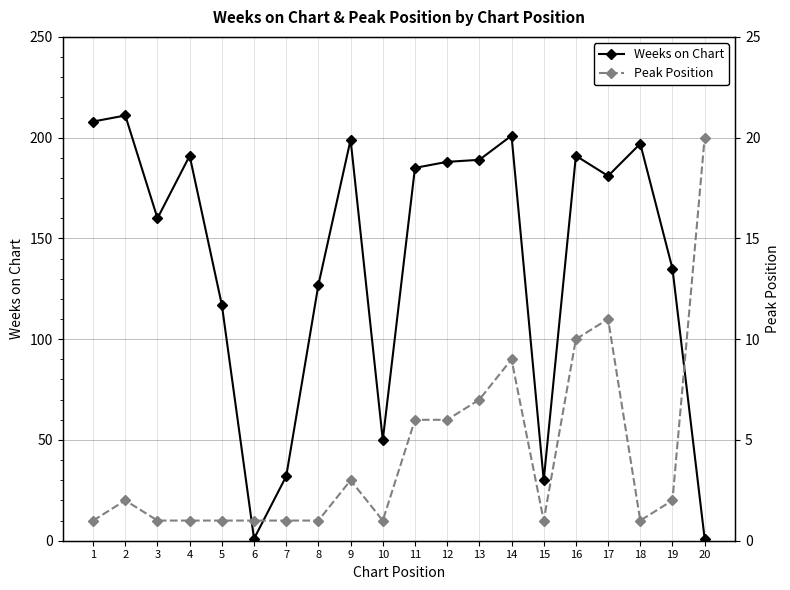

What is the difference between the highest and lowest values at 2?

209